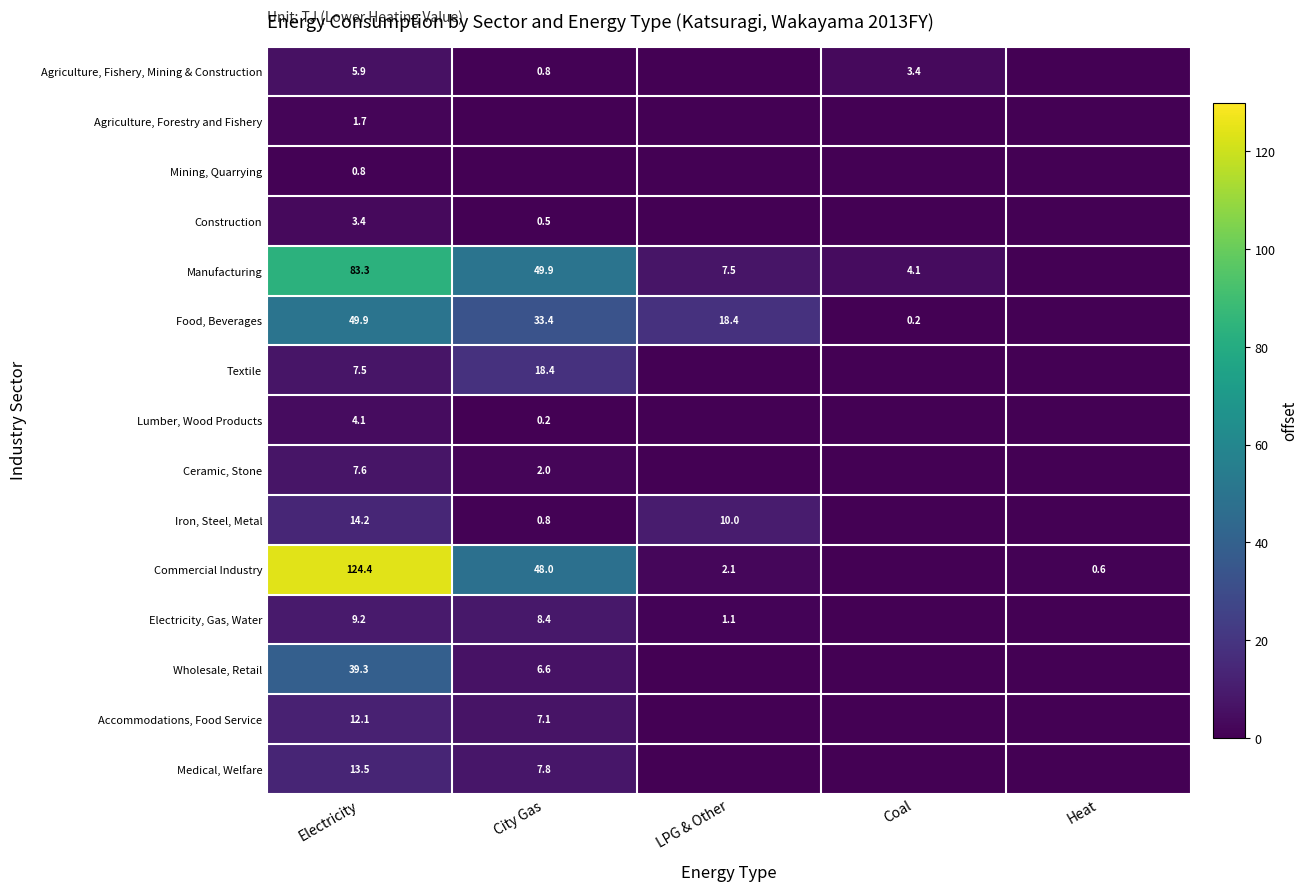

The value of Agriculture, Fishery, Mining & Construction at Electricity is 3.7. True or false?

False